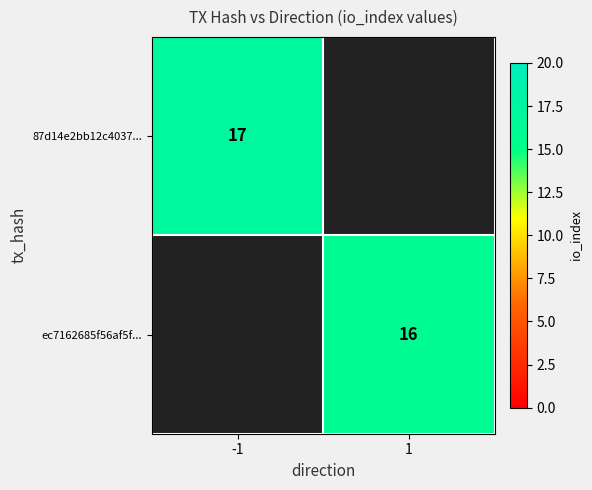

What is the minimum value shown in the chart?

16.0